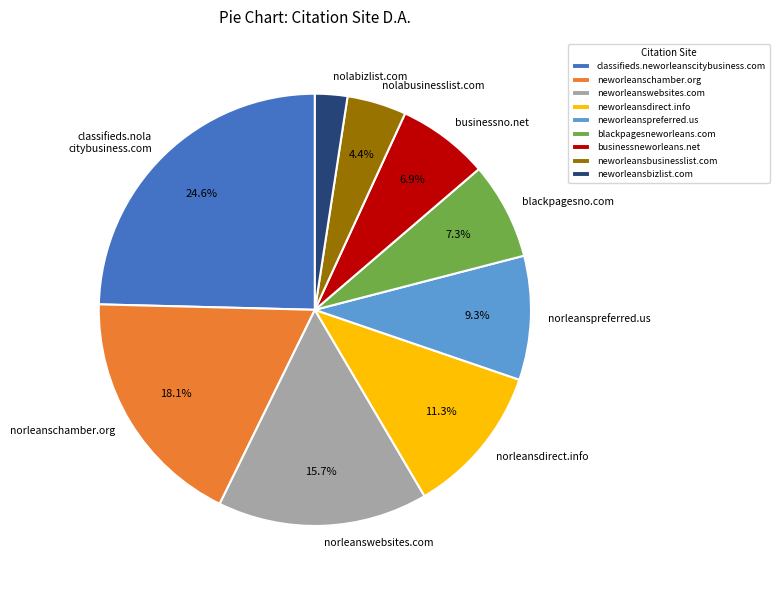

Do businessneworleans.net and neworleanschamber.org together represent more than half of the pie?

No